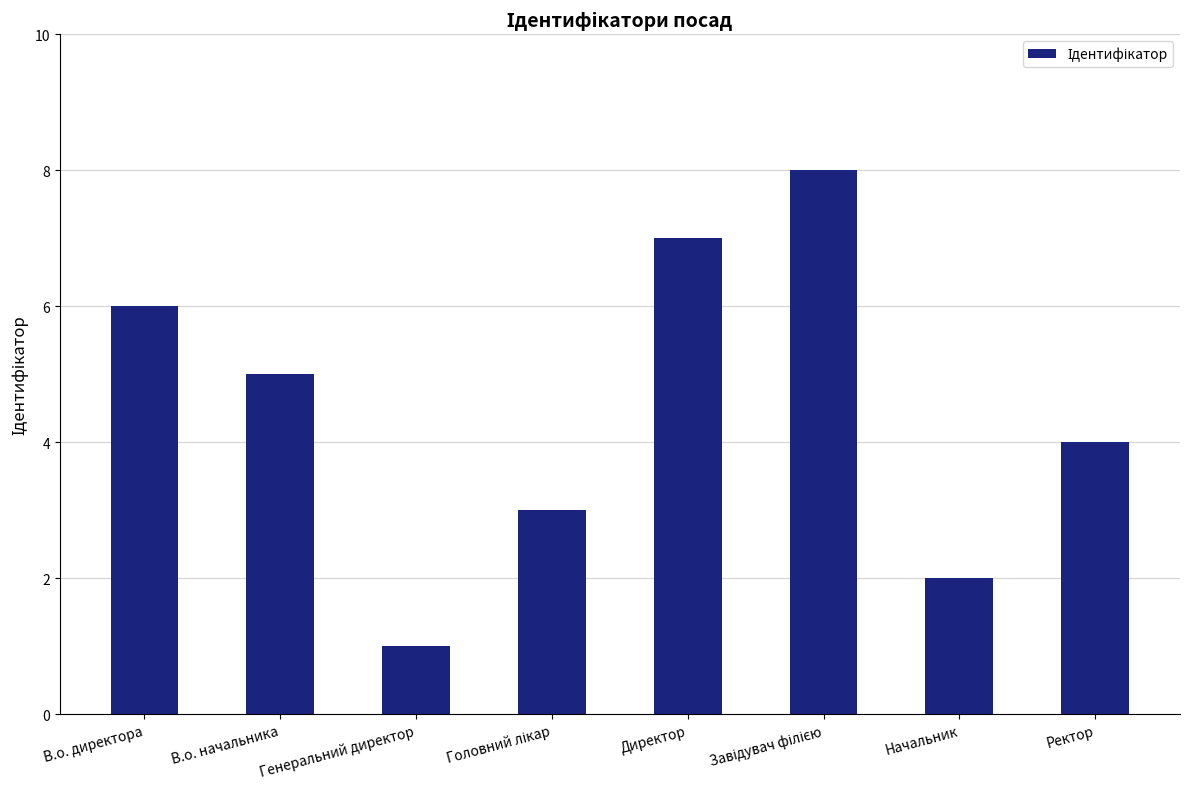

What is the difference between the maximum and minimum values?

7